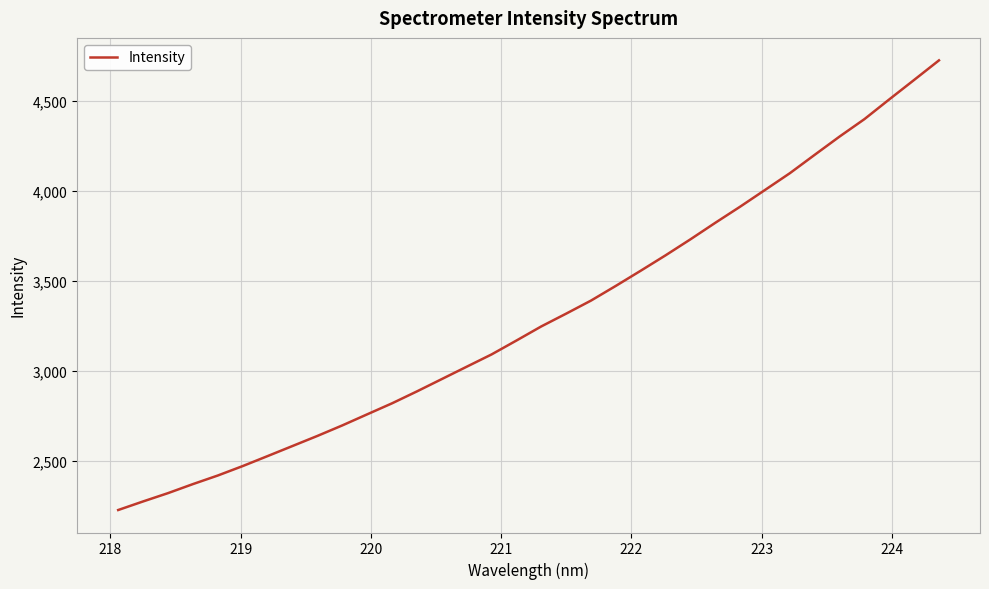

What is the difference between the maximum and minimum values?

2500.5